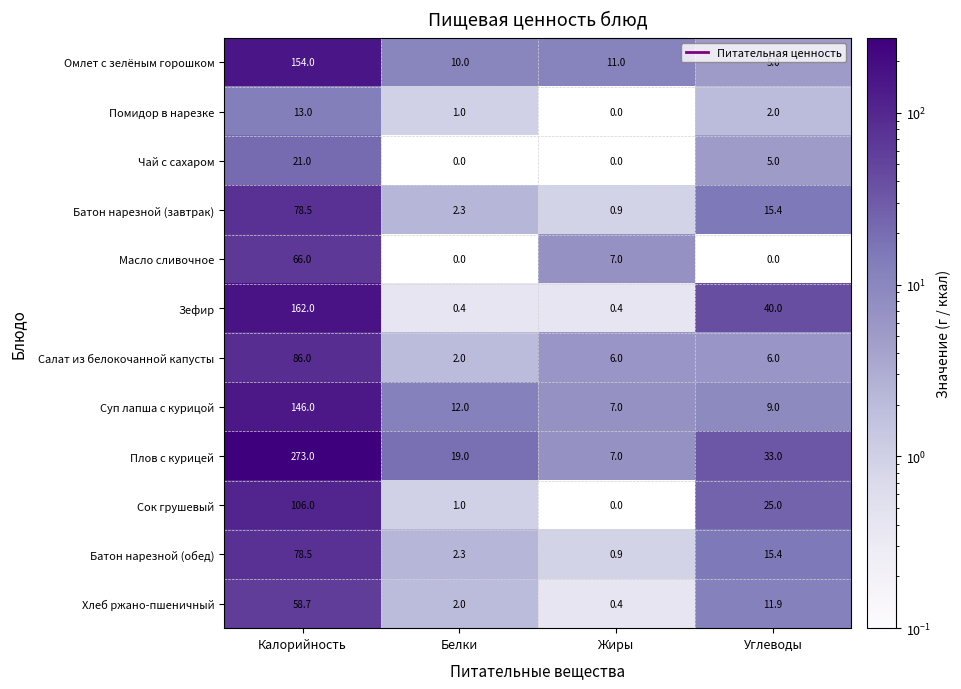

Is it true that Плов с курицей equals 54.7 at Углеводы?

False